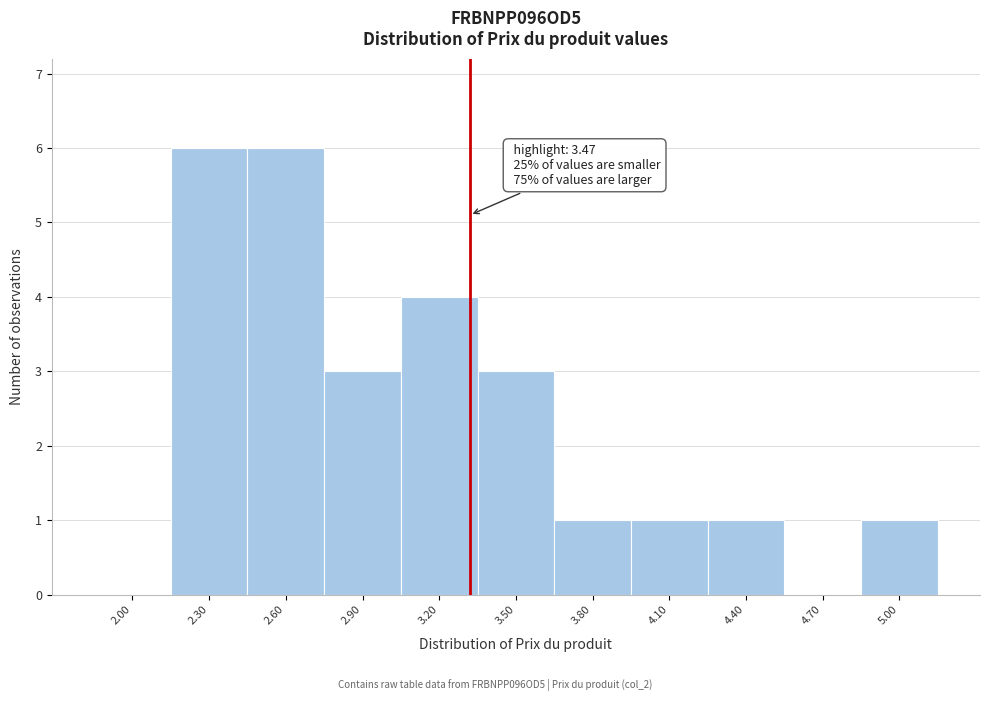

Reading left to right, transcribe all the data shown in this chart.

2.00=0	2.30=6	2.60=6	2.90=3	3.20=4	3.50=3	3.80=1	4.10=1	4.40=1	4.70=0	5.00=1